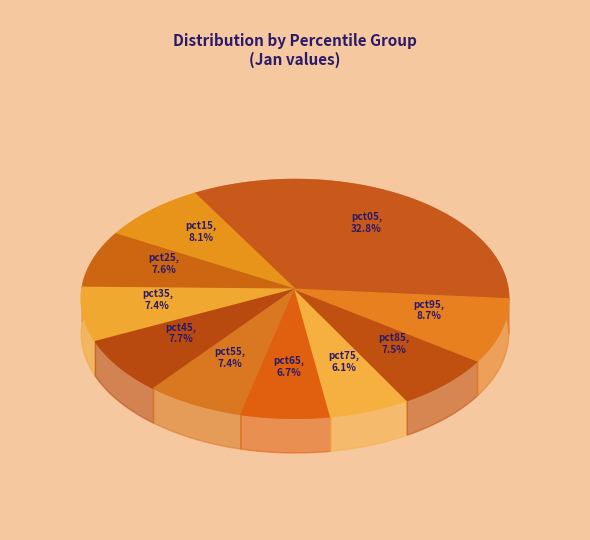

Does pct05 account for over 50% of the chart?

No